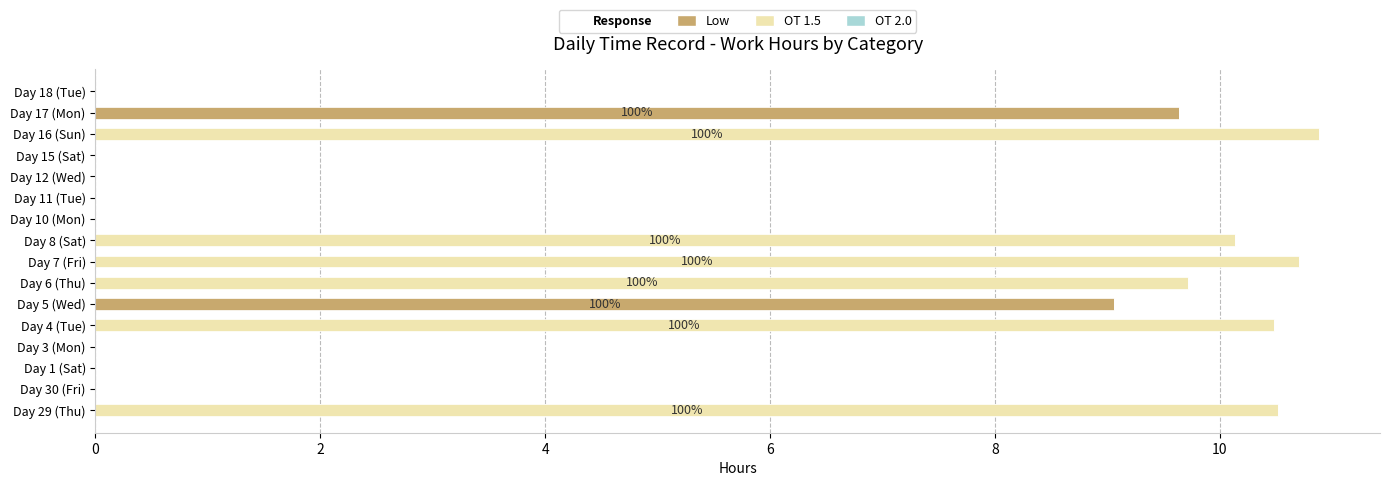

At which label does Low reach its peak?

Day 17 (Mon)